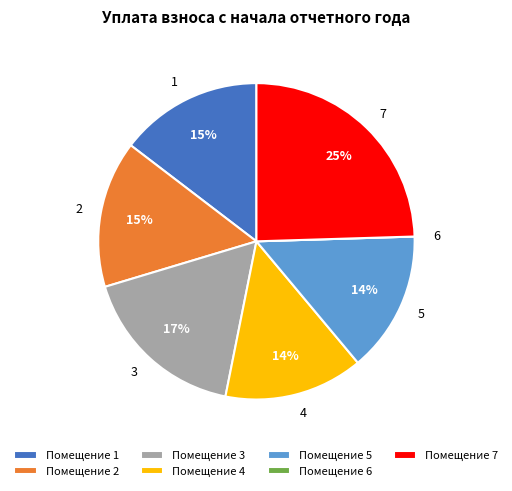

To the nearest percent, what is the difference between the largest and smallest slice percentages?

25%